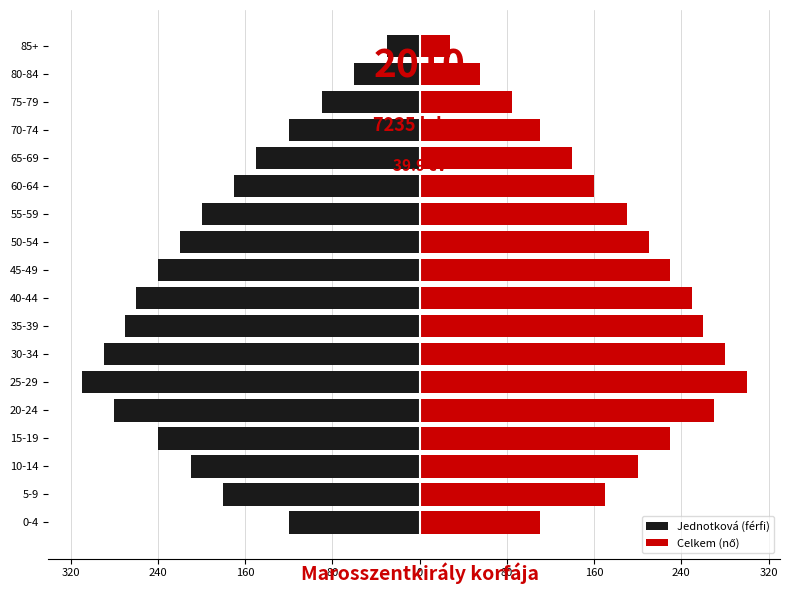

Does the chart contain stacked bars?

No